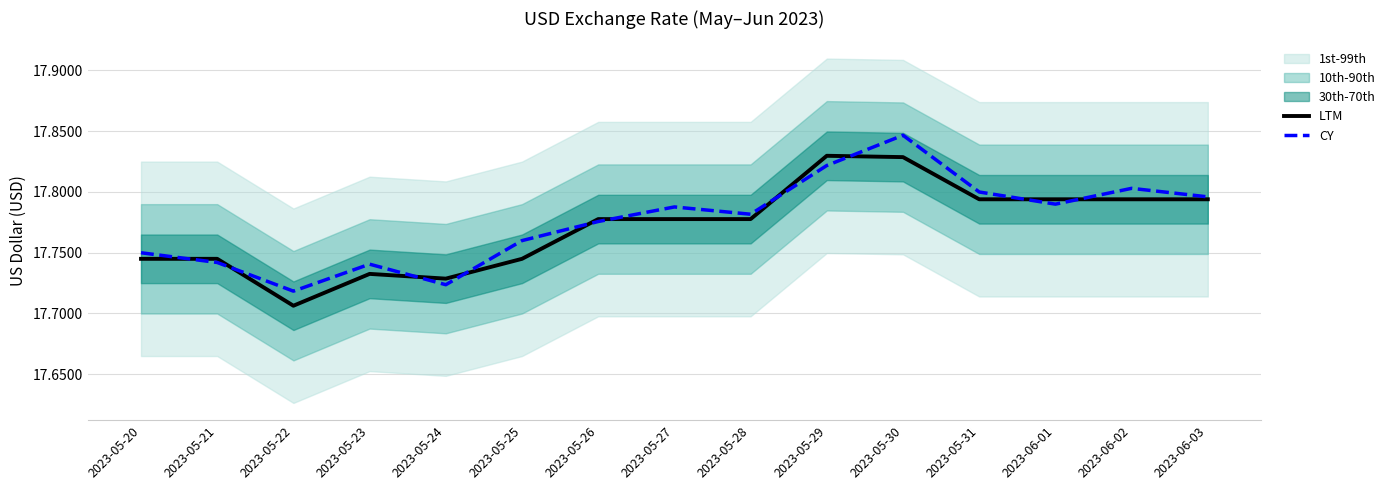

The value of CY at 2023-05-20 is 3.8. True or false?

False